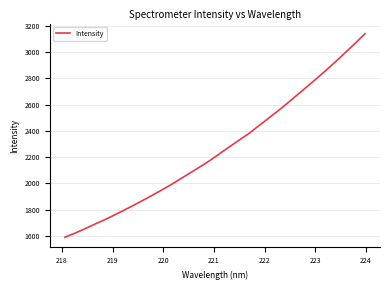

Reading left to right, list all the values displayed in this chart.

1591.5	1621.0	1653.3	1687.8	1720.7	1756.1	1793.2	1830.9	1869.6	1909.5	1950.5	1993.1	2038.4	2083.6	2129.0	2176.5	2228.1	2279.8	2330.1	2380.4	2437.7	2494.8	2552.2	2611.9	2674.2	2736.2	2798.6	2862.7	2929.4	2998.0	3067.5	3139.1